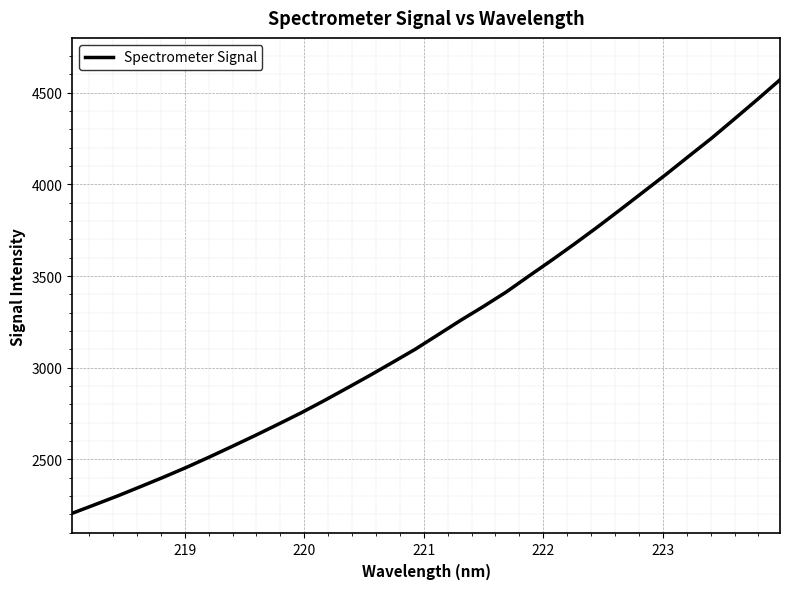

What is the maximum value shown in the chart?

4570.7